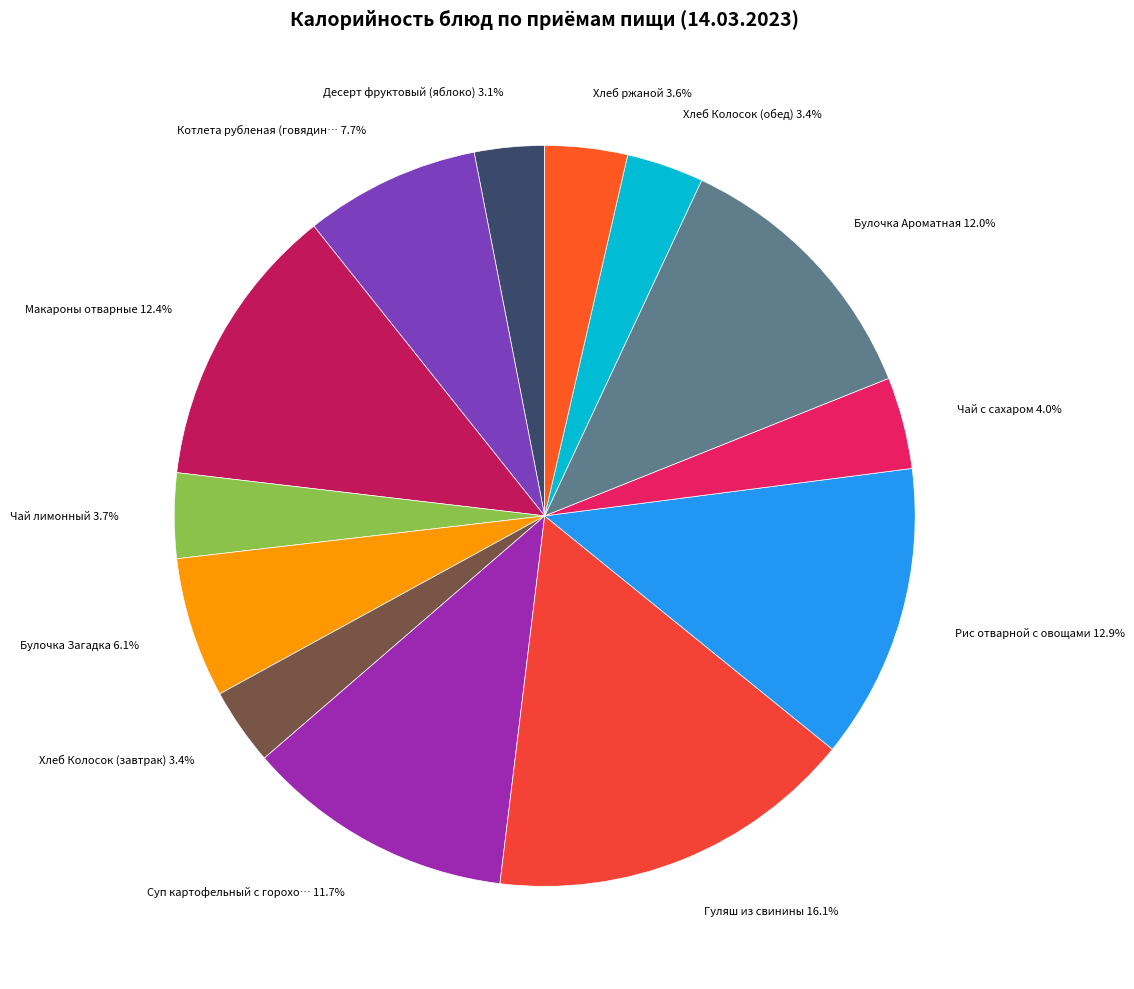

Which slice is the largest?

Гуляш из свинины